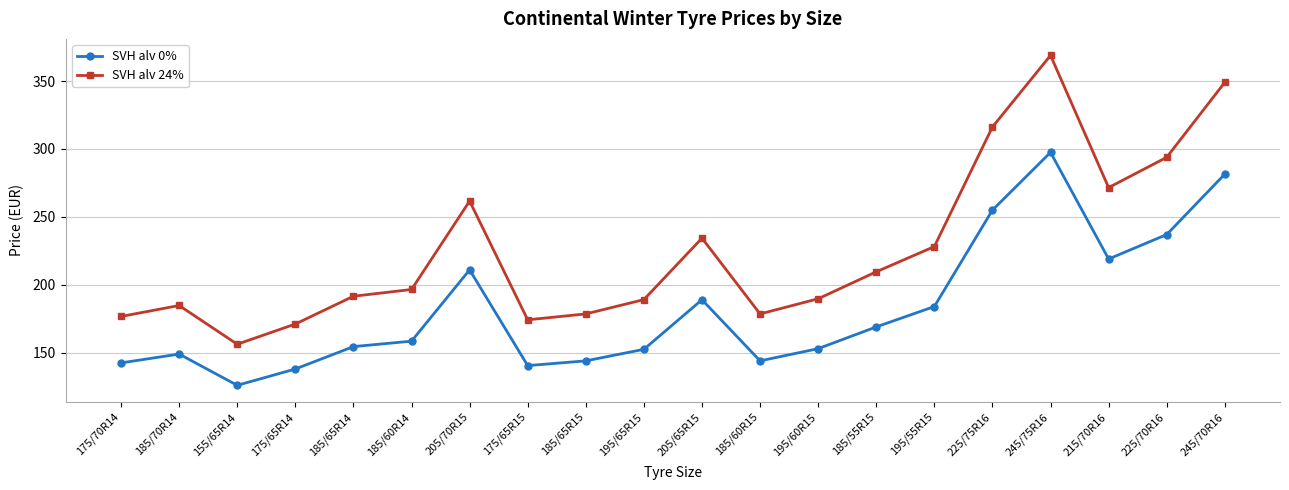

True or false: SVH alv 24% has more than 0 points higher than both neighbors.

True